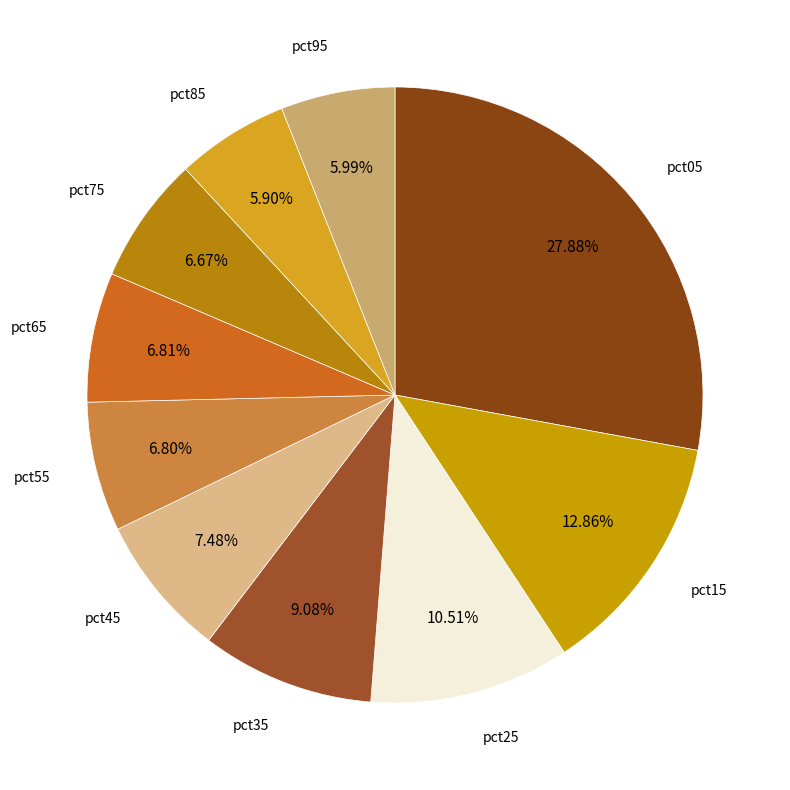

Is there any slice that represents more than half of the pie?

No